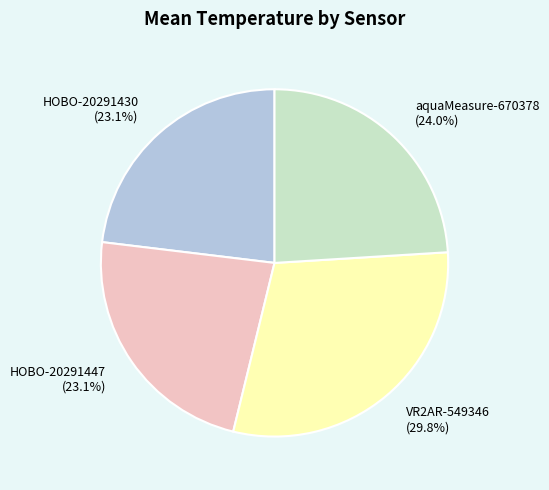

Between aquaMeasure-670378 (24.0%) and HOBO-20291447 (23.1%), which is larger?

aquaMeasure-670378 (24.0%)